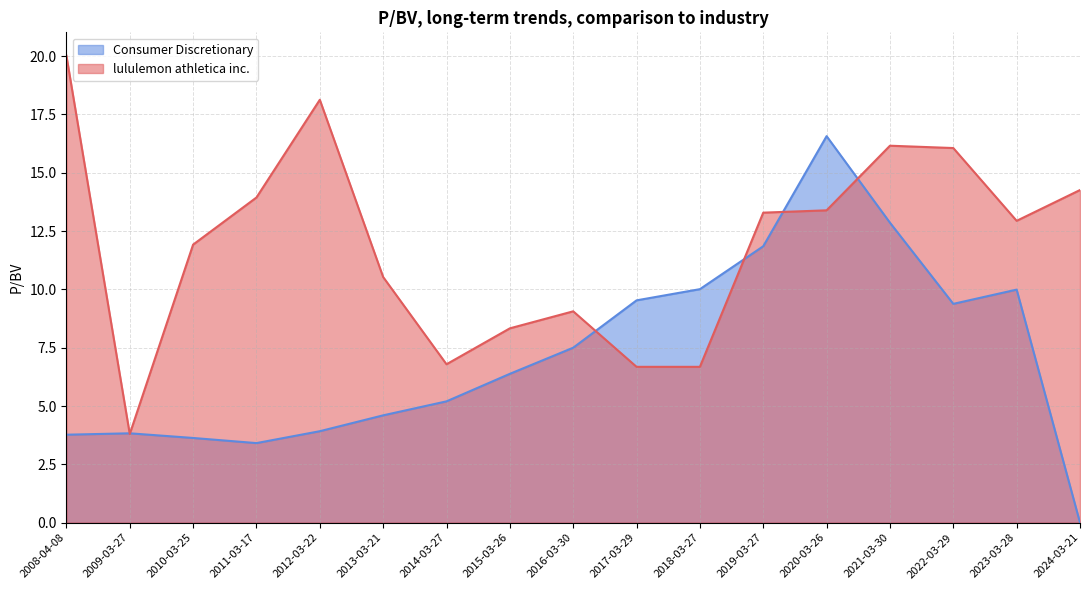

What is the label of the 4th point from the left?

2011-03-17